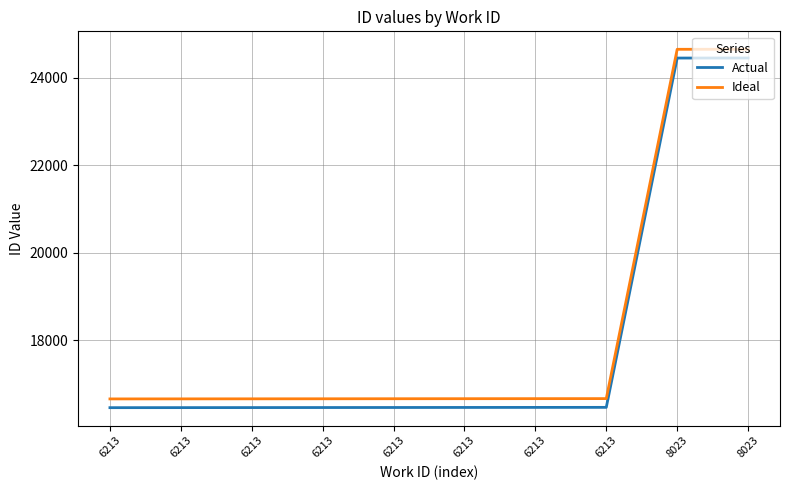

Read the Ideal value at 8023, to the nearest 100.

24600